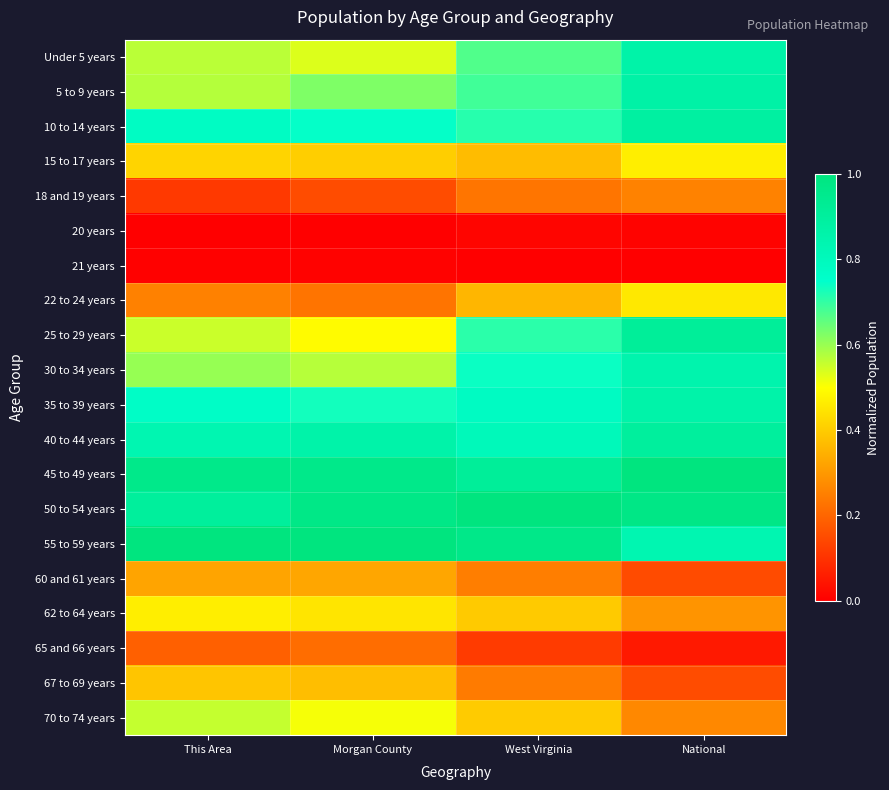

What is the difference between the highest and lowest values at This Area?

1.0